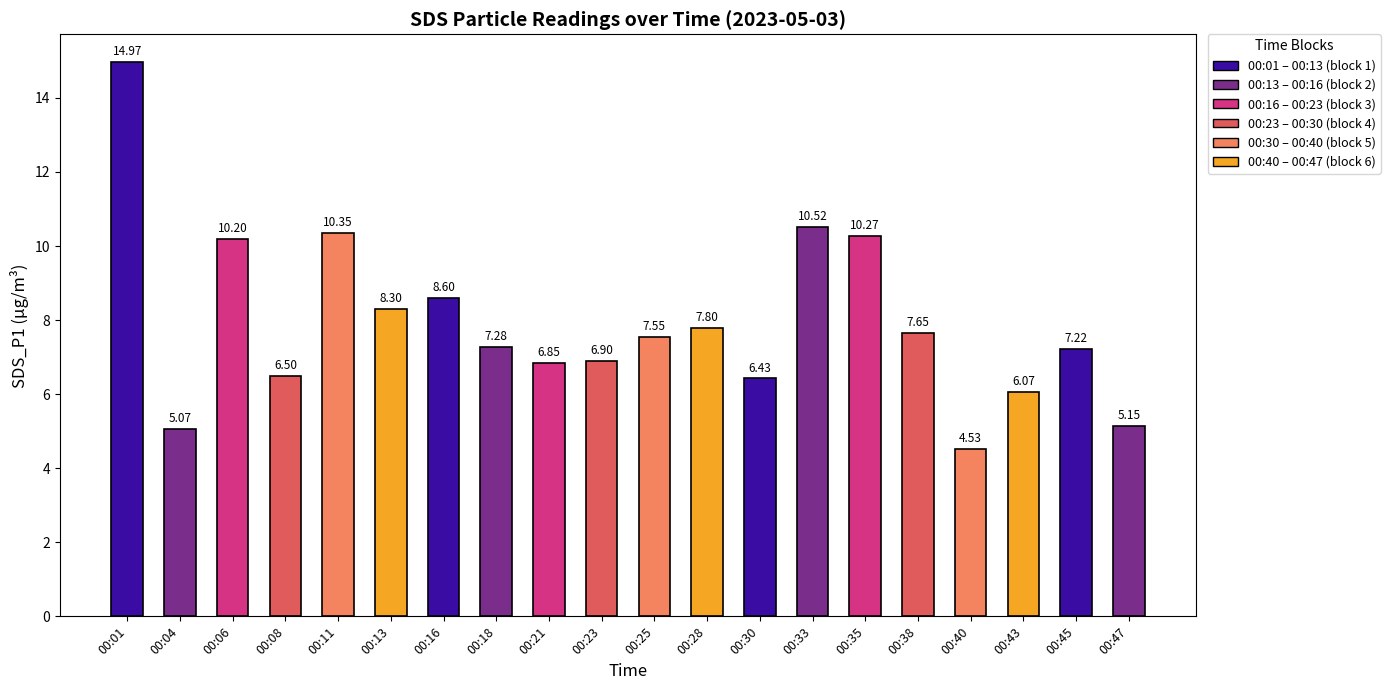

Between 00:01 and 00:13, which is larger?

00:01